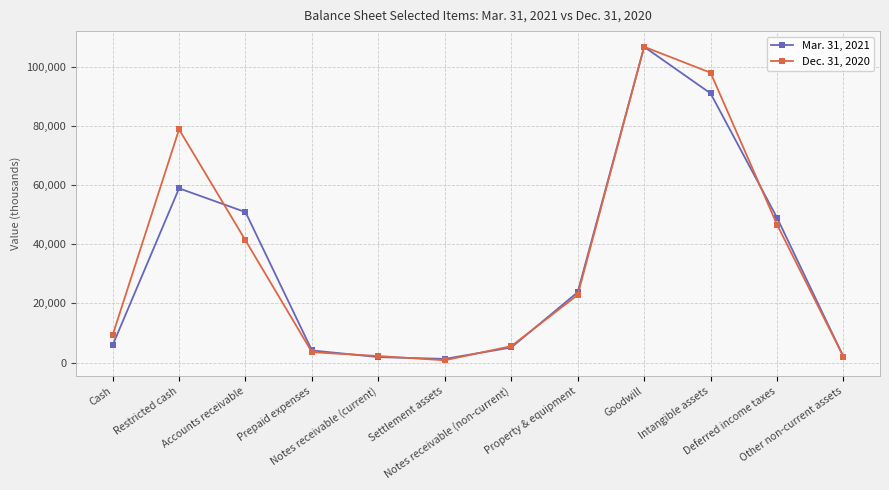

What position from the right is Restricted cash?

11